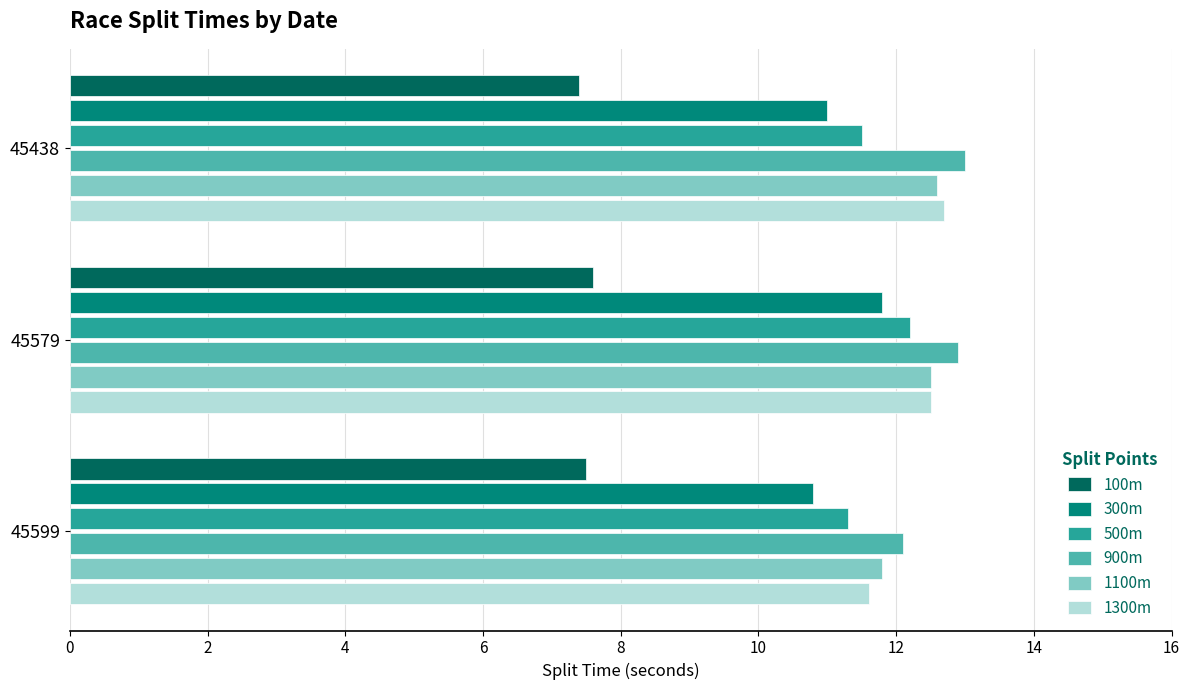

What is the difference between the highest and lowest values at 45579?

5.3